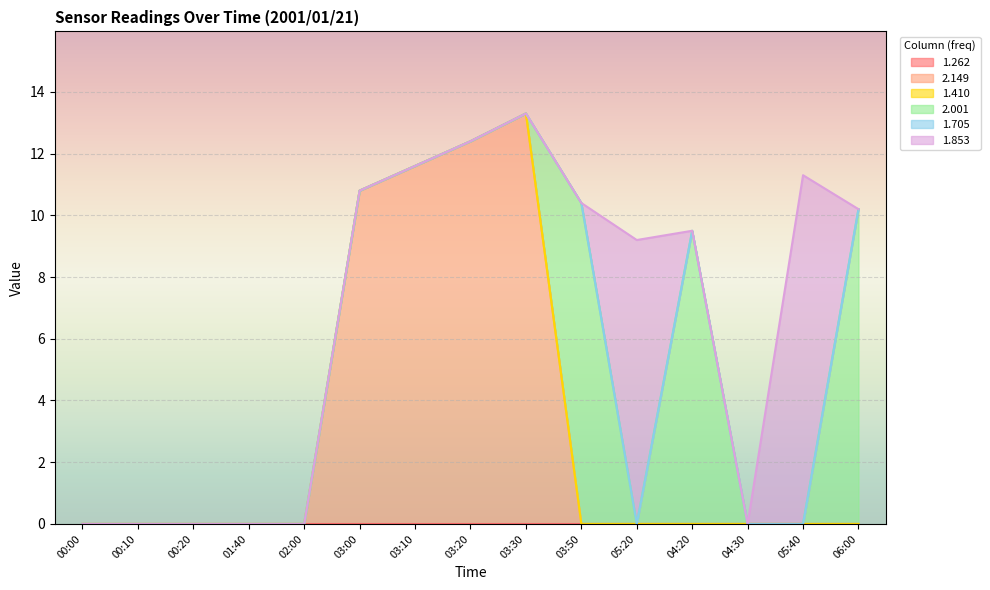

At how many categories does at least one series exceed 9?

9